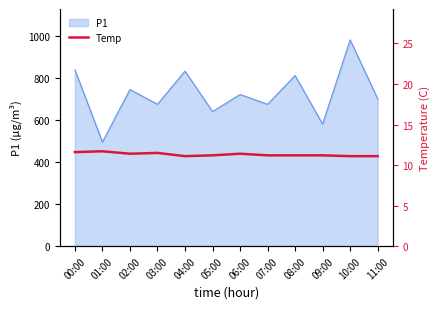

True or false: P1 has a value of 675.0 at 07:00.

True